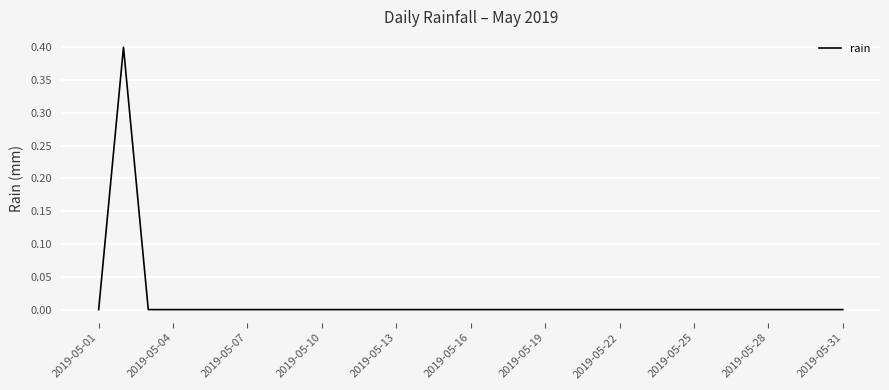

What is the sum of all values?

0.4